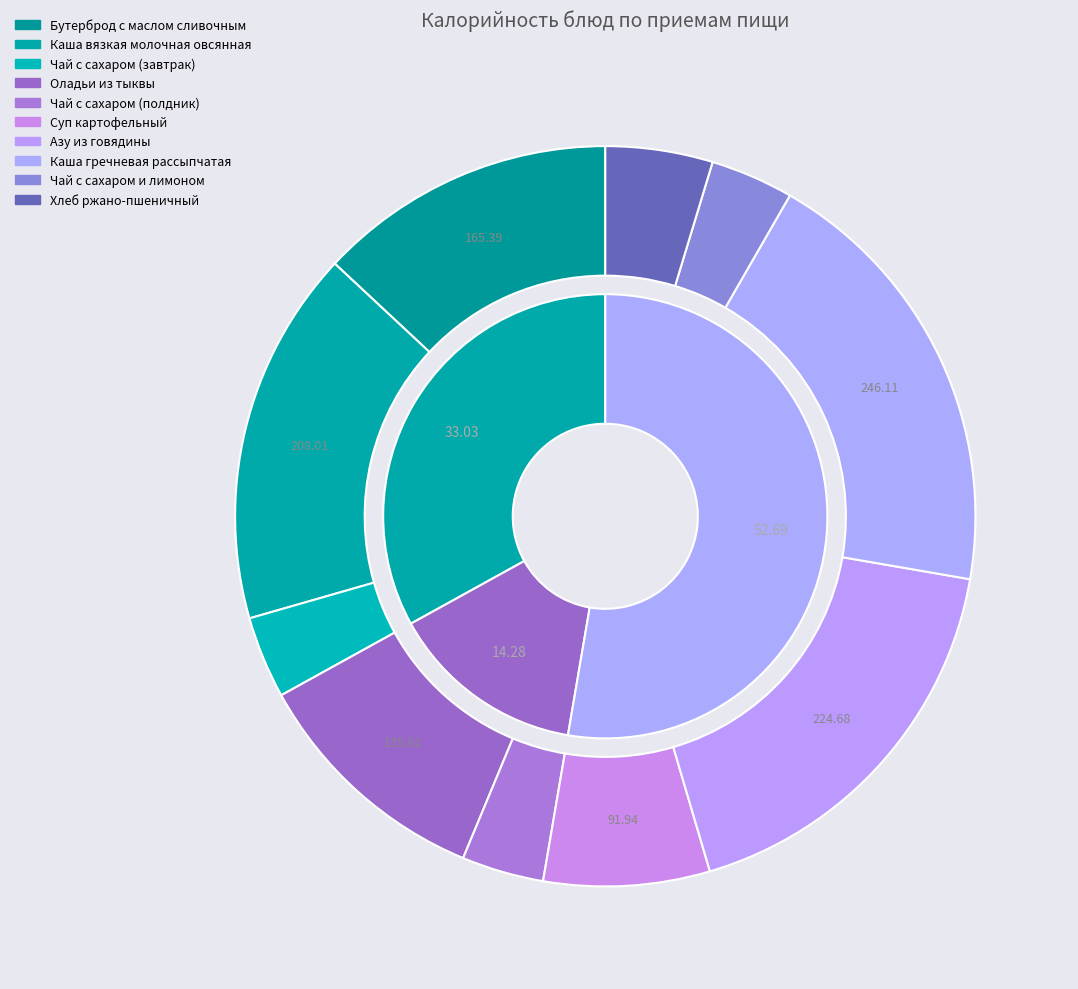

Does any single category account for the majority?

No